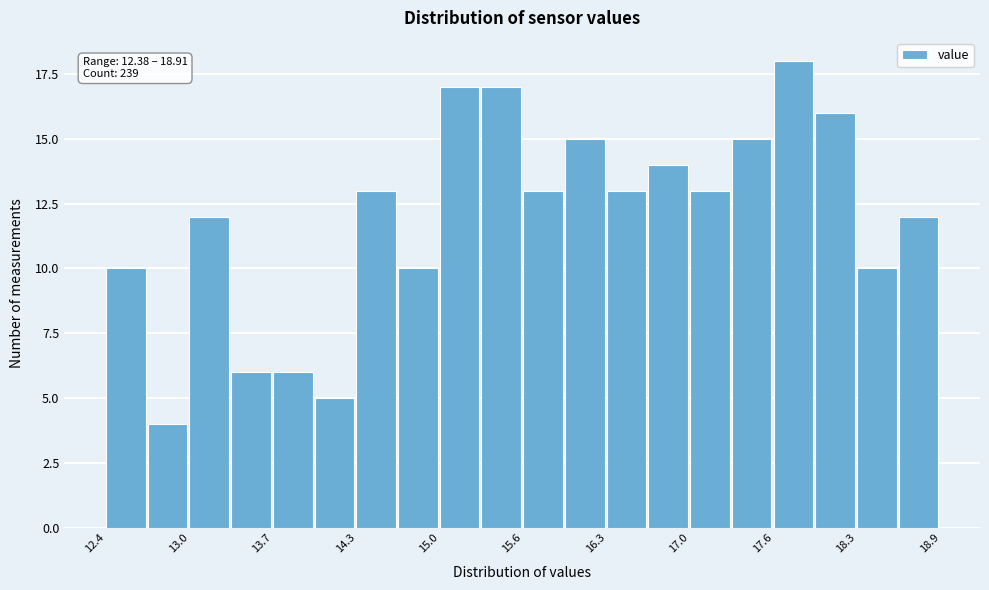

Read against the x-axis, roughly where is the centre of the tallest bar?

17.8